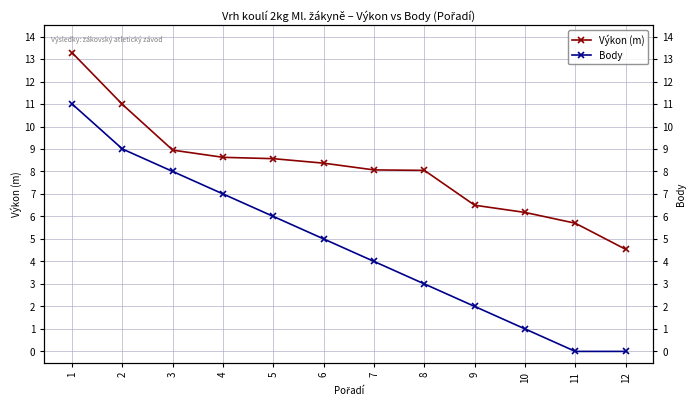

Which category has the lowest value in the Body series?

11